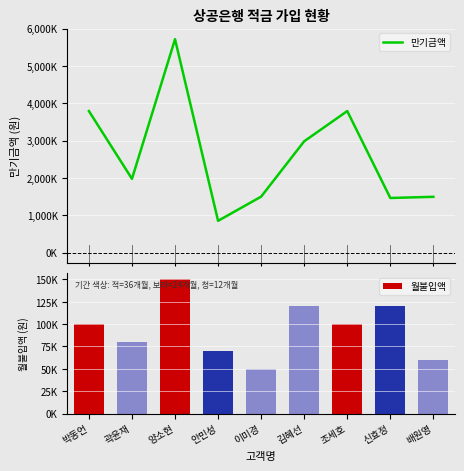

What is the label of the 6th bar from the left?

김혜선